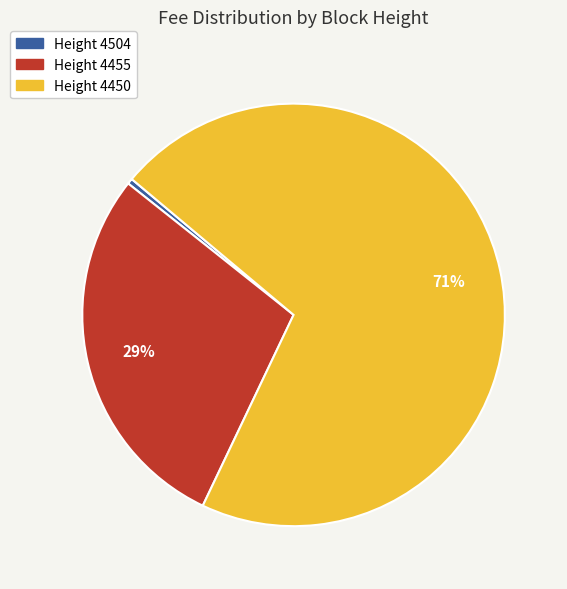

To the nearest percent, what is the average slice percentage?

33%